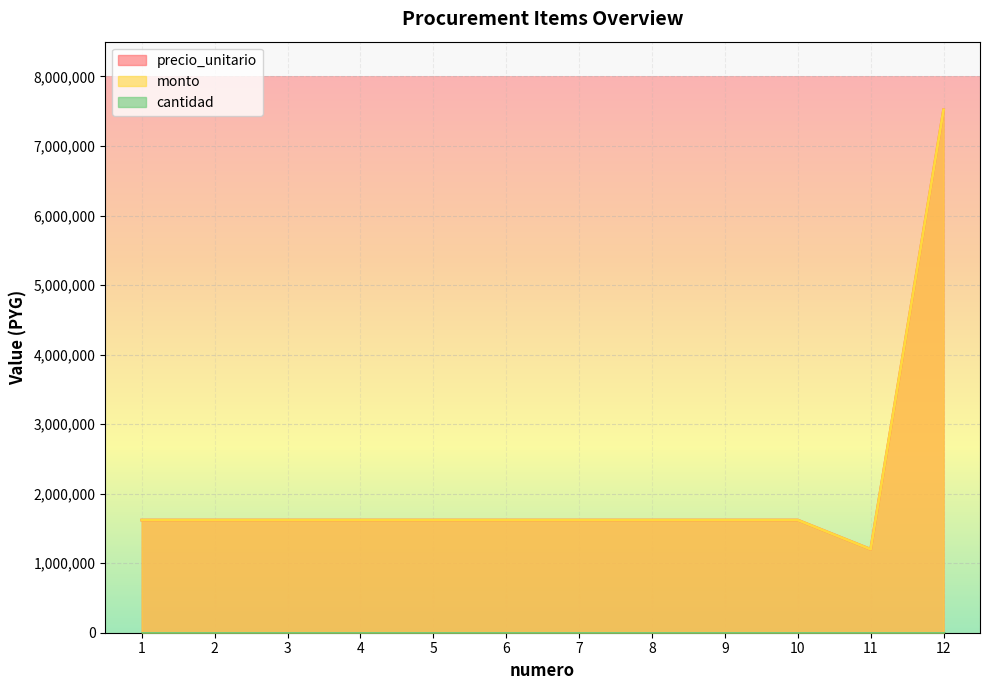

Does the chart display data point markers on the line(s)?

No